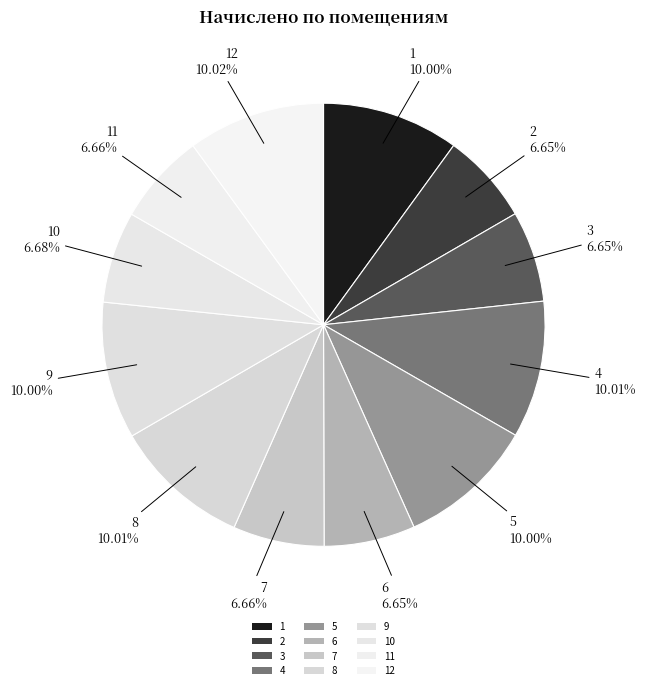

How many slices are in this pie chart?

12